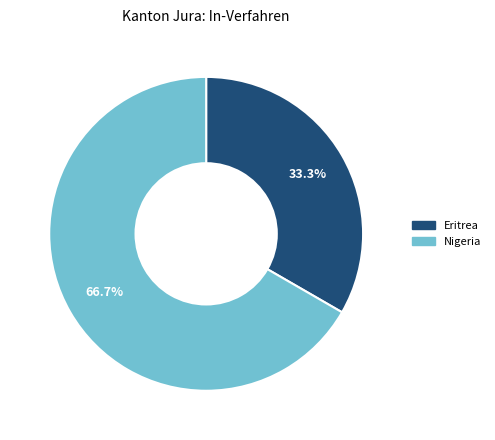

Is there any slice that represents more than half of the pie?

Yes